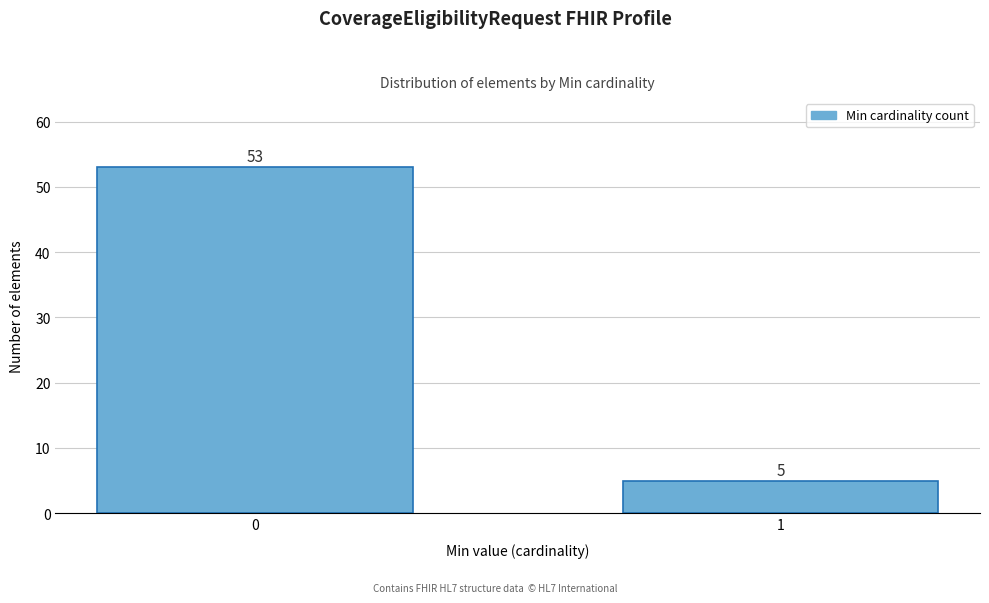

Reading right to left, transcribe all the data shown in this chart.

1=5	0=53